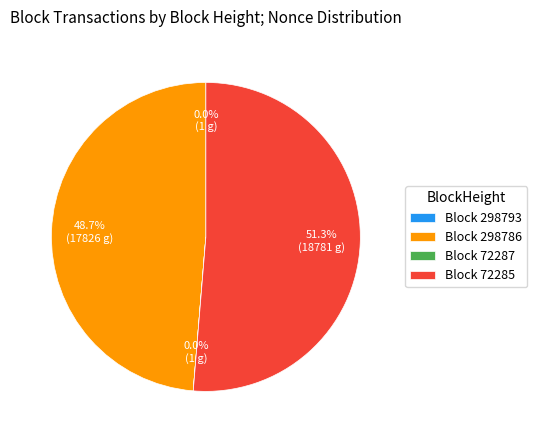

Which slice is the largest?

Block 72285